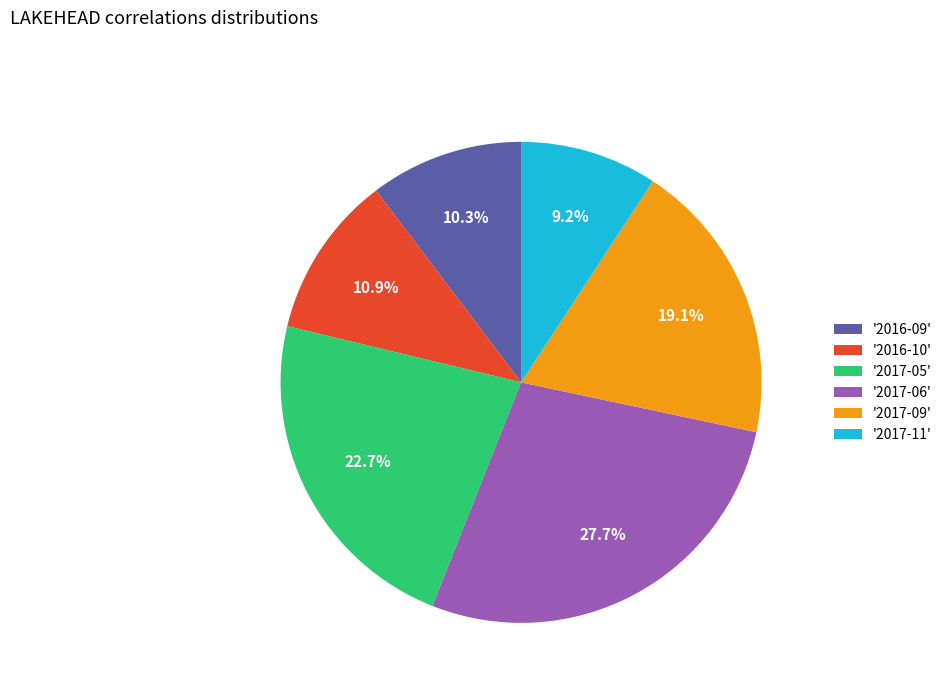

Count the number of slices in the pie.

6